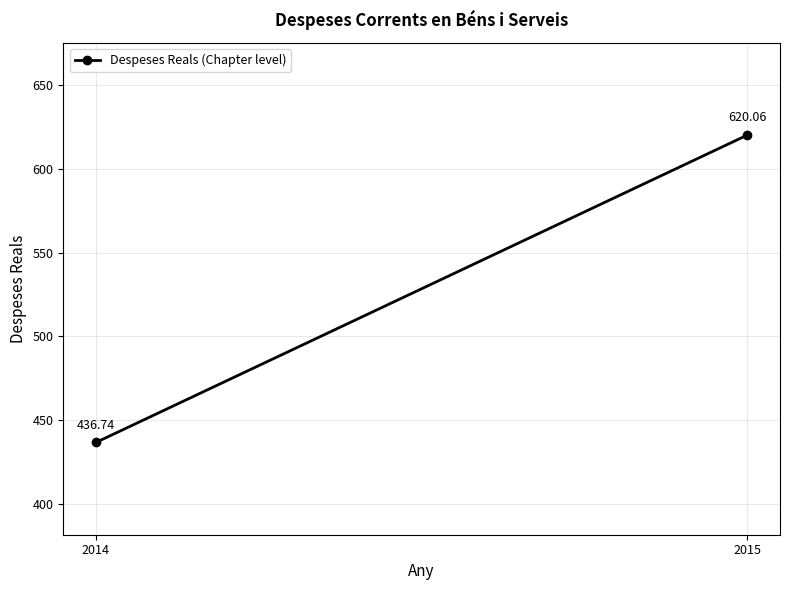

How many data points are less than 620?

1